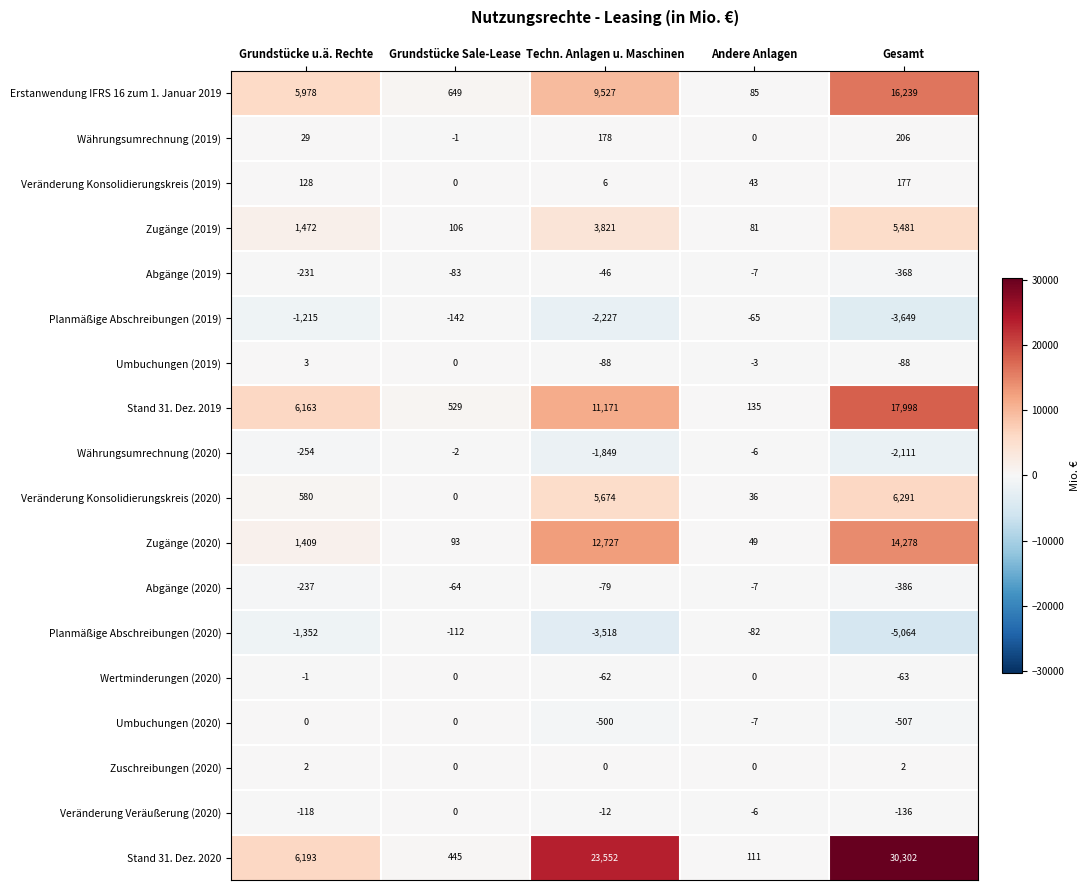

What is the minimum value shown in the chart?

-5064